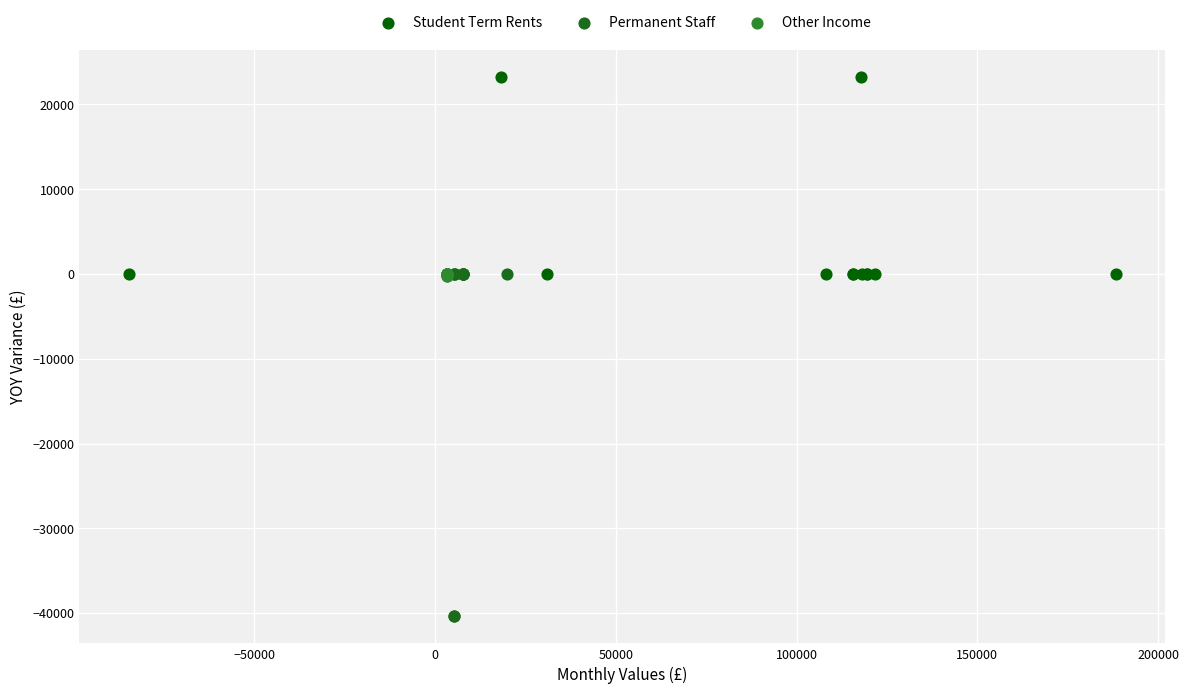

Which series has the largest Y range (max minus min)?

Permanent Staff